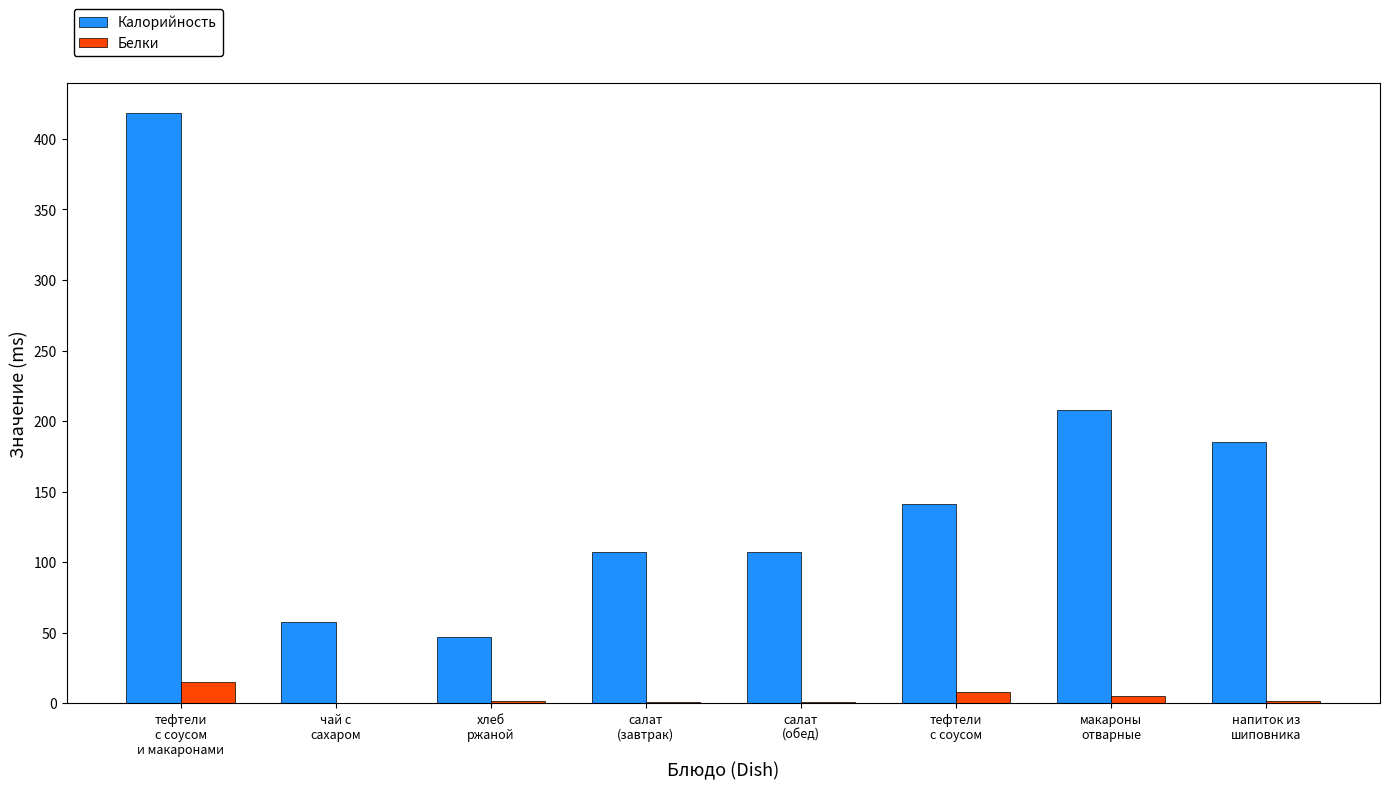

At which label is Калорийность closest to 232?

макароны
отварные